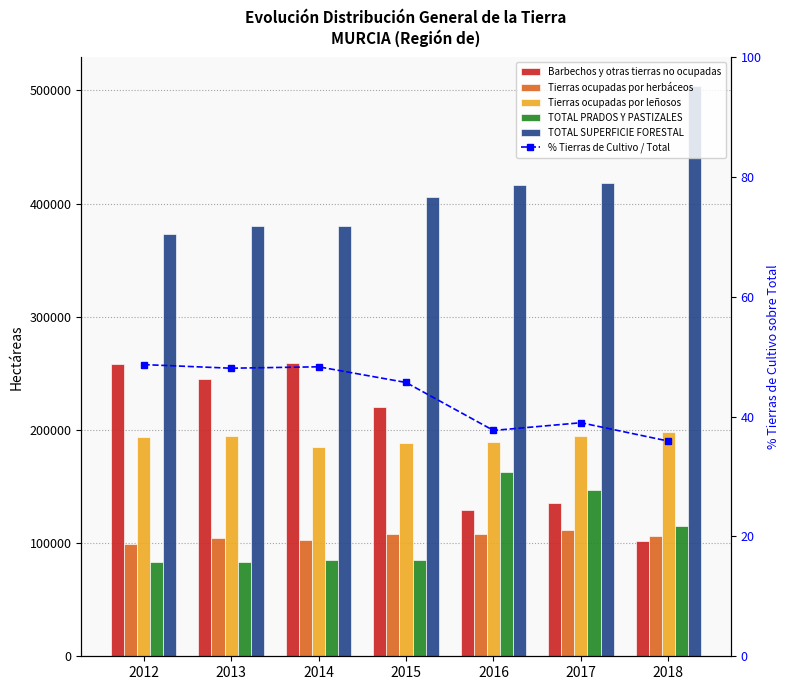

Reading left to right, what are all the values shown in this chart?

Barbechos y otras tierras no ocupadas: 2012=257972.0	2013=244883.0	2014=258875.0	2015=219929.0	2016=128990.0	2017=135464.0	2018=101929.0
Tierras ocupadas por herbáceos: 2012=98822.0	2013=104858.0	2014=102536.0	2015=108453.0	2016=108332.0	2017=111431.0	2018=106314.0
Tierras ocupadas por leñosos: 2012=194163.0	2013=194366.0	2014=185357.0	2015=188787.0	2016=189229.0	2017=194208.0	2018=198175.0
TOTAL PRADOS Y PASTIZALES: 2012=83030.0	2013=83067.0	2014=85435.0	2015=84920.0	2016=163203.0	2017=146882.0	2018=114682.0
TOTAL SUPERFICIE FORESTAL: 2012=373353.0	2013=380156.0	2014=380156.0	2015=405968.0	2016=416606.0	2017=418375.0	2018=504095.0
% Tierras de Cultivo / Total: 2012=48.7	2013=48.1	2014=48.3	2015=45.7	2016=37.7	2017=39.0	2018=35.9